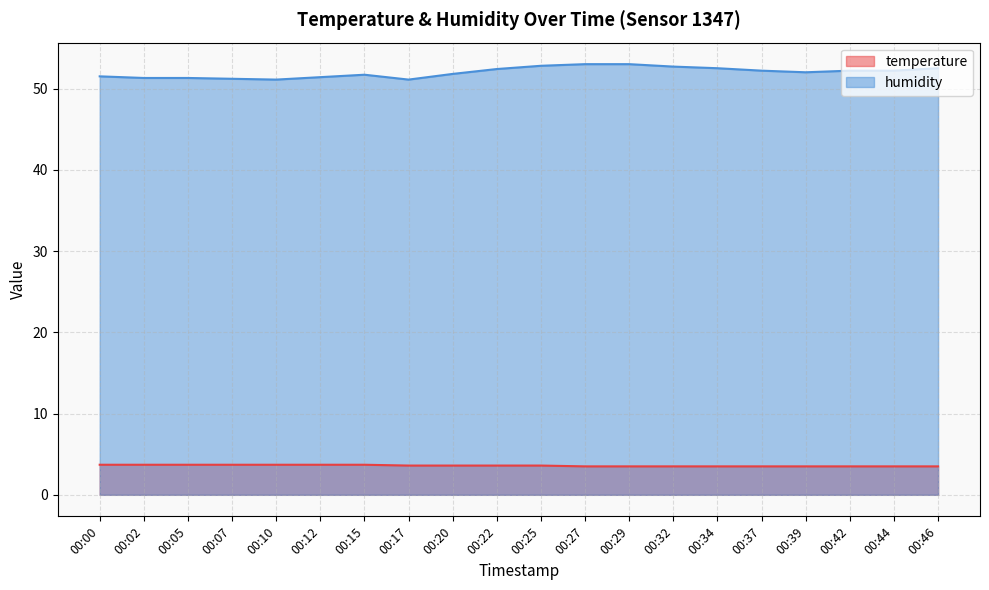

What is the minimum value shown in the chart?

3.5